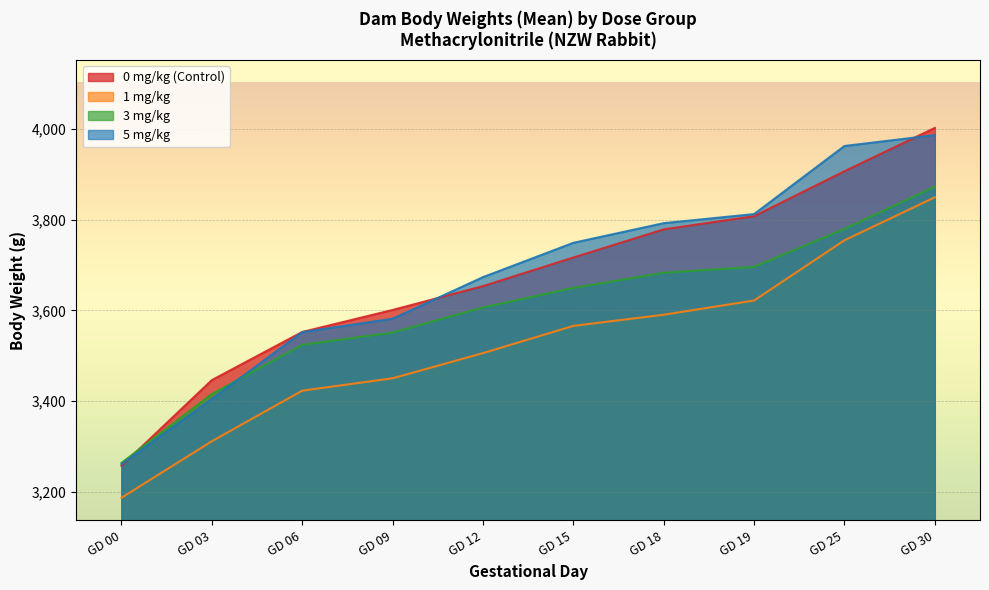

What is the approximate value of 0 mg/kg (Control) at GD 09?

3601.0